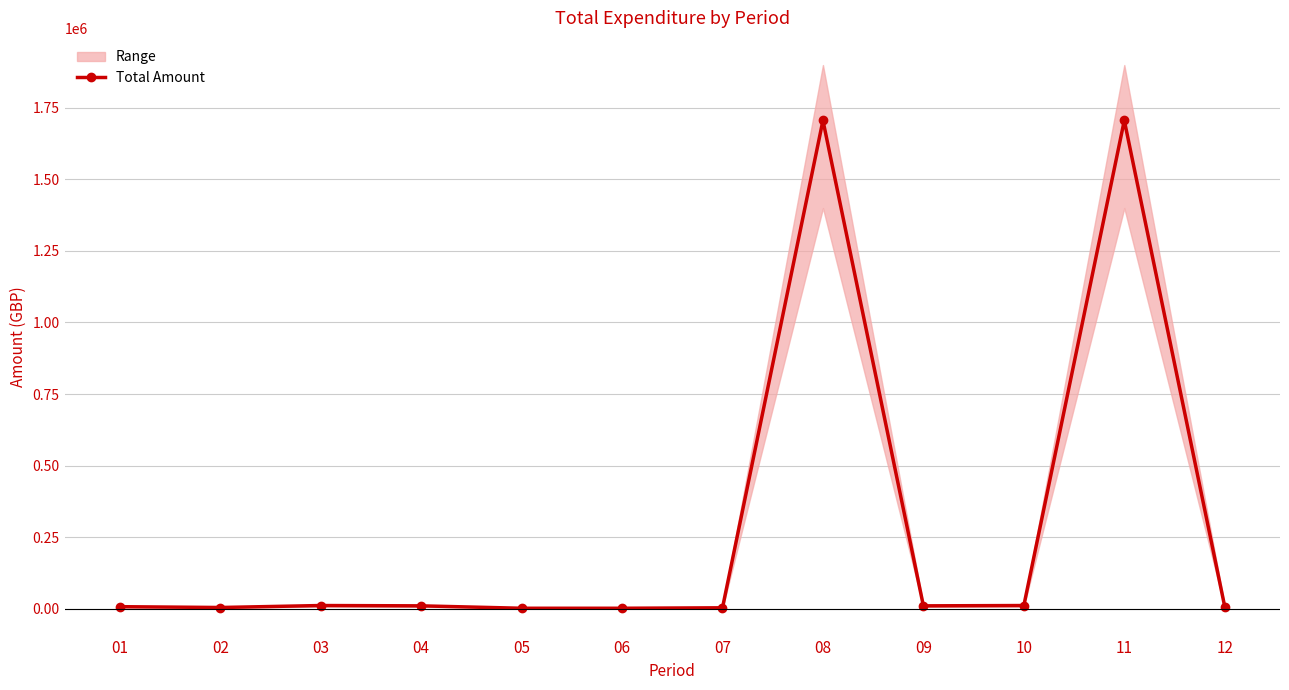

Reading left to right, list all the values displayed in this chart.

01=6460.9	02=3600.0	03=10498.0	04=9374.9	05=950.0	06=950.0	07=2550.0	08=1706418.0	09=9374.9	10=10498.0	11=1706418.0	12=6460.9